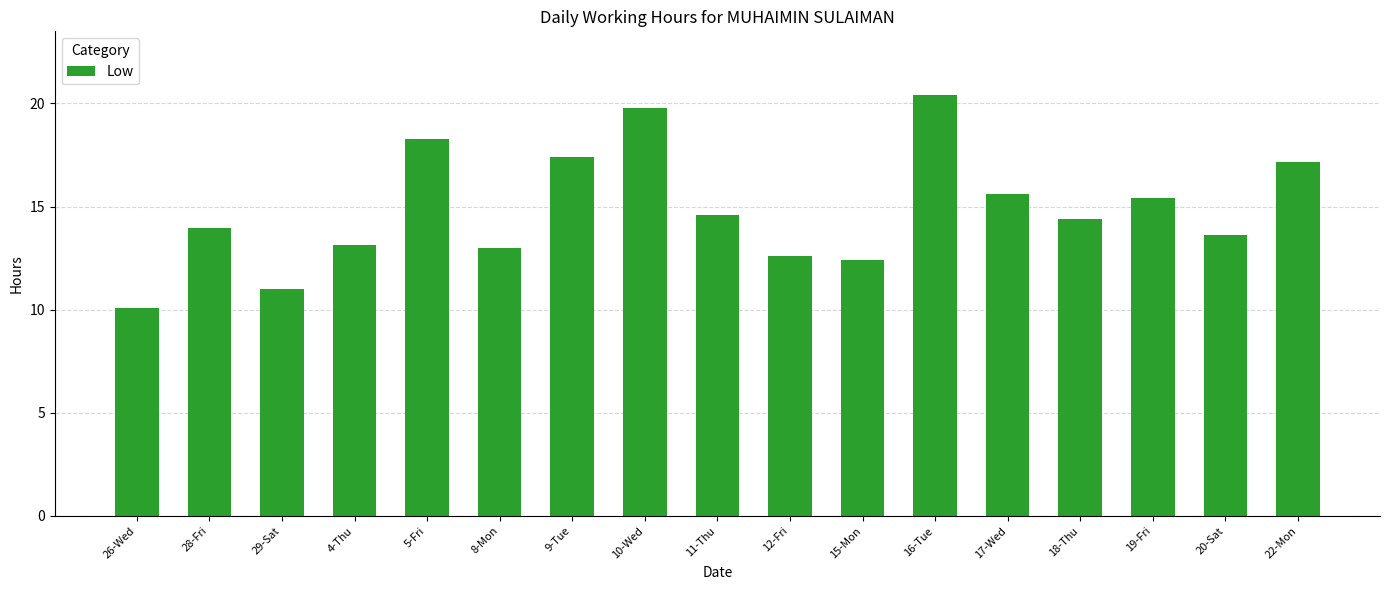

What is the approximate value at 22-Mon?

17.2